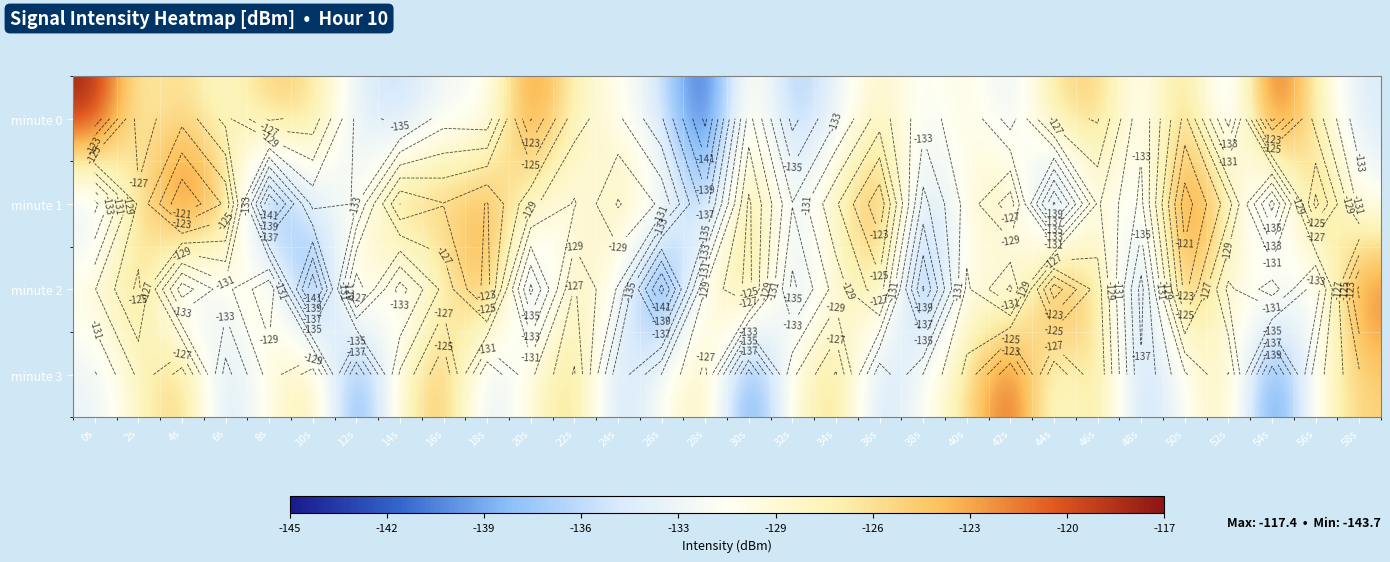

What is the total value across all series at 6s?

-520.5